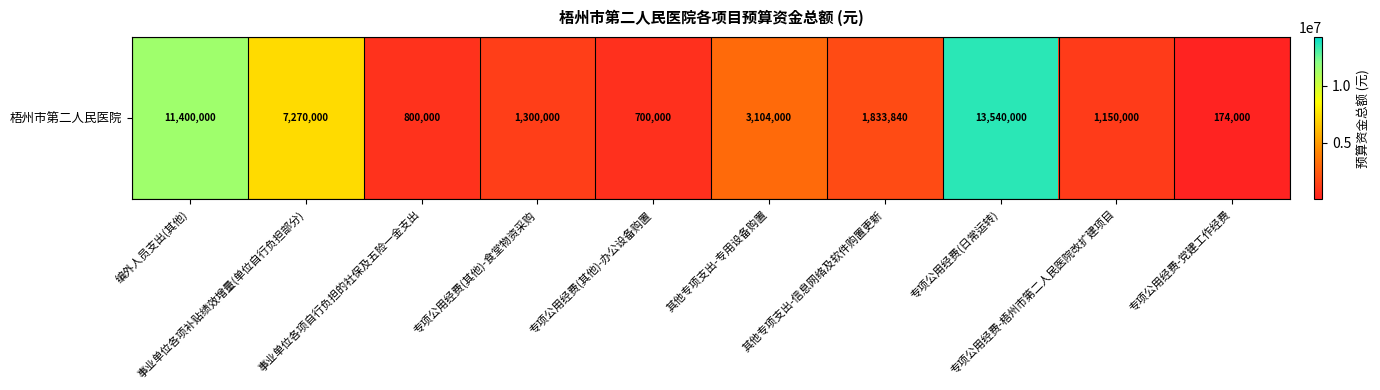

What is the change in value from 专项公用经费(其他)-食堂物资采购 to 其他专项支出-专用设备购置?

+1804000